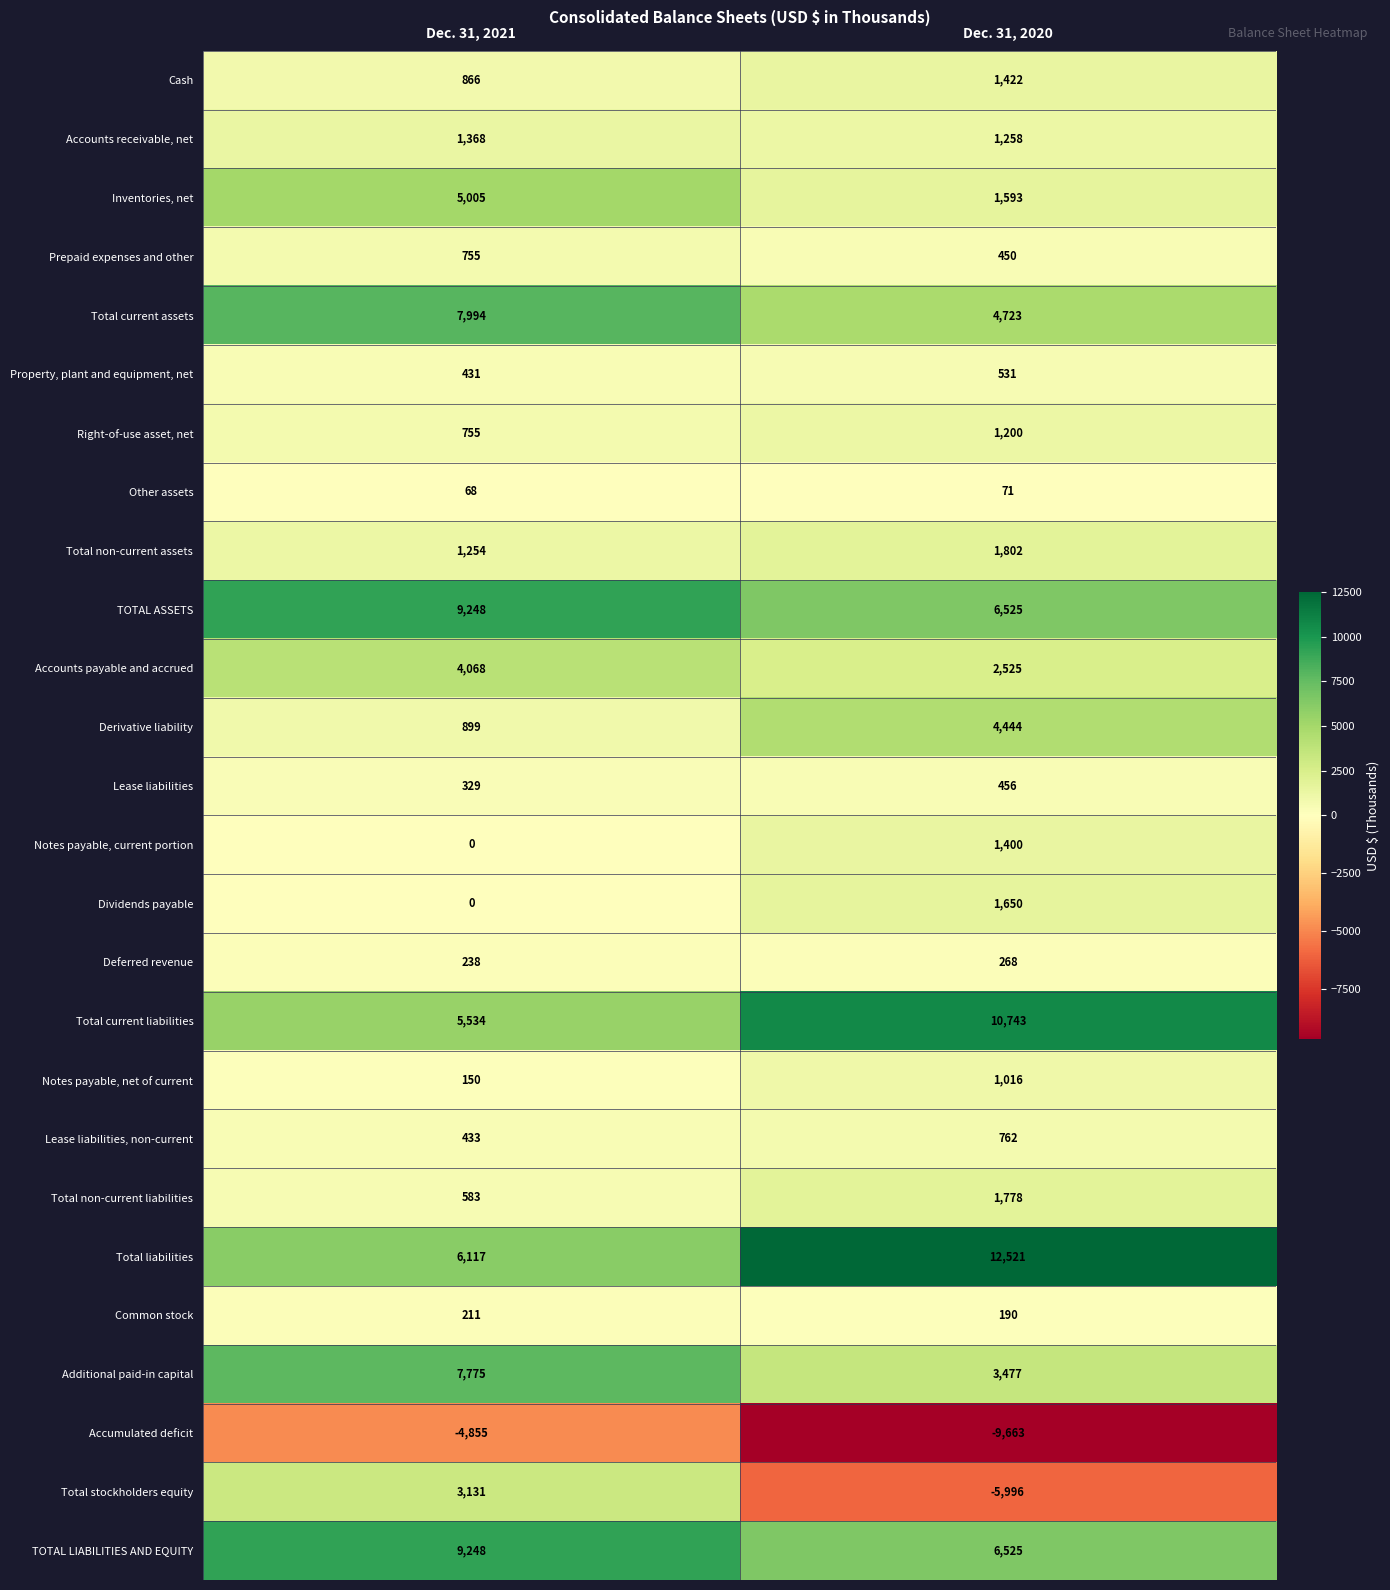

Rank the categories by Common stock value from lowest to highest.

Dec. 31, 2020, Dec. 31, 2021